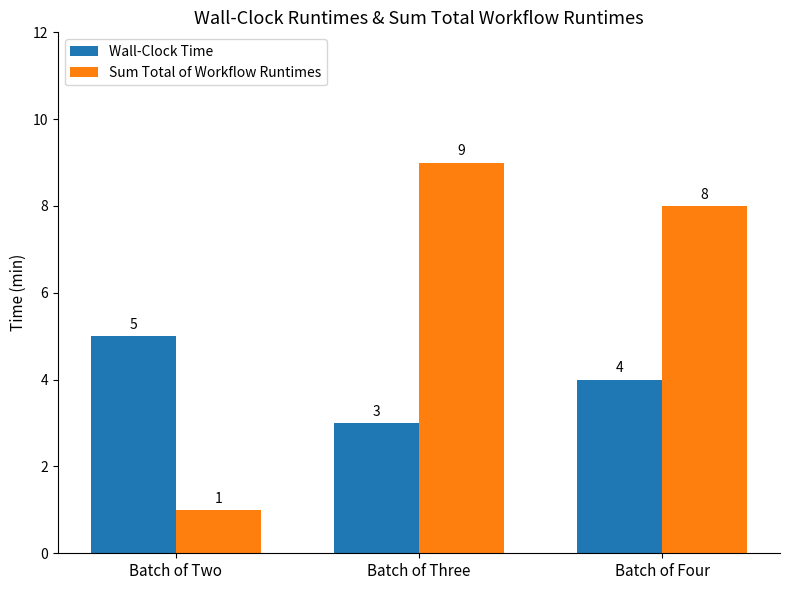

True or false: Sum Total of Workflow Runtimes has a value of 8 at Batch of Four.

True